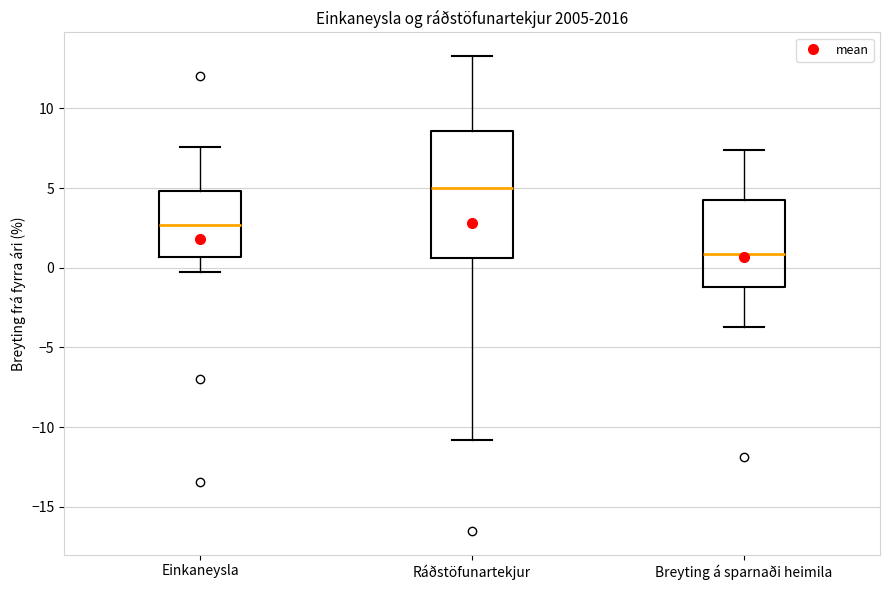

Reading left to right, read every box against the y-axis: the position of its median line, the range the box covers, and the ends of its whiskers. The values are not printed on the chart, so give them approximately, as read against the axis.

Einkaneysla: median 2.5, box 0.5 to 5.0, whiskers -0.5 to 7.5
Ráðstöfunartekjur: median 5.0, box 0.5 to 8.5, whiskers -11.0 to 13.5
Breyting á sparnaði heimila: median 1.0, box -1.0 to 4.5, whiskers -3.5 to 7.5